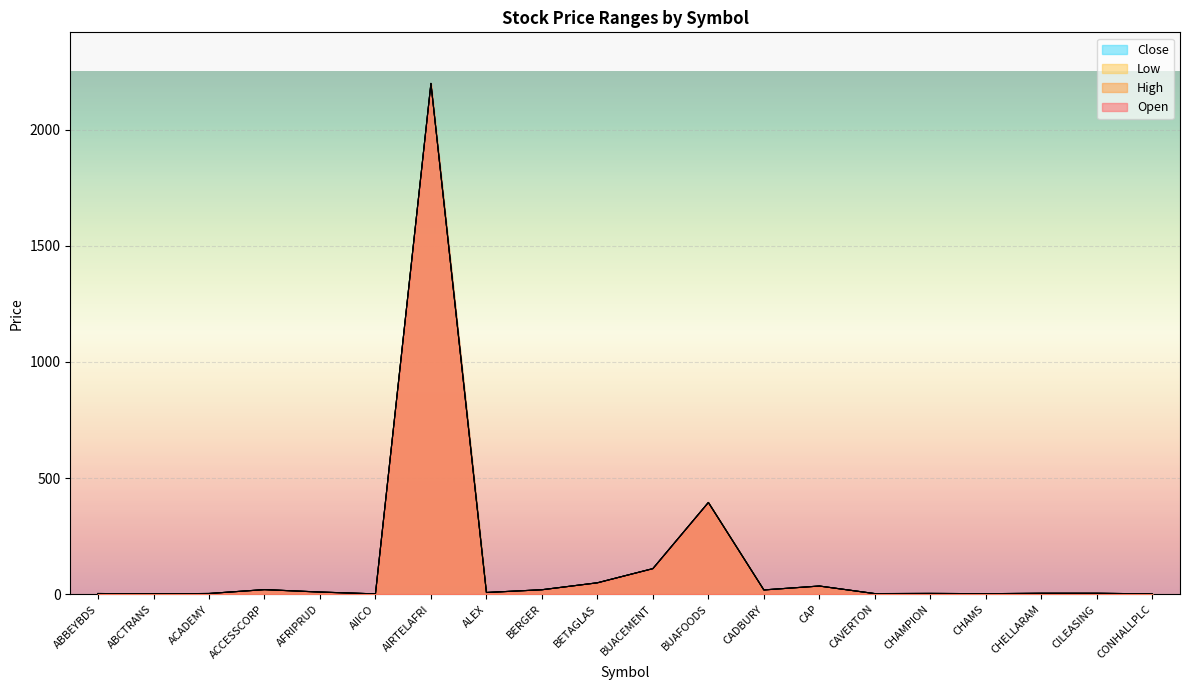

Is the value of Close at CAVERTON greater than the value of Low at CILEASING?

No